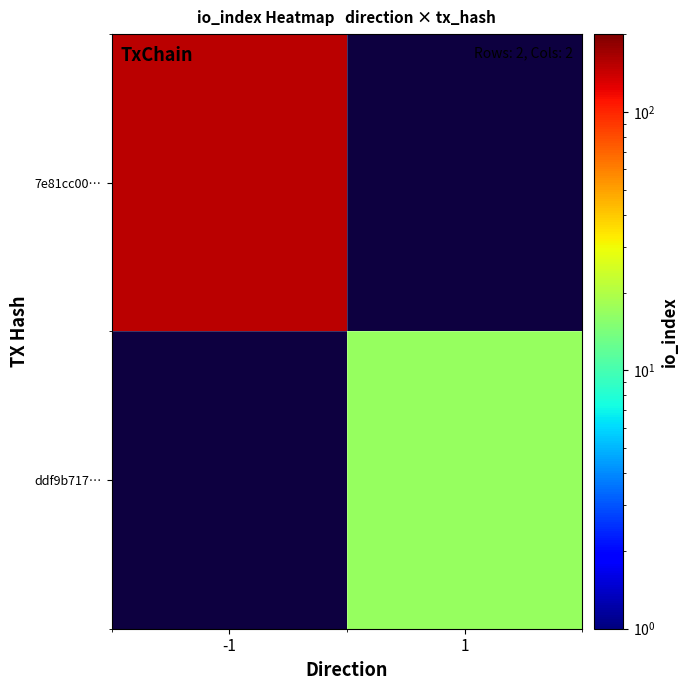

At 1, list the series in order from smallest to largest.

7e81cc00…, ddf9b717…